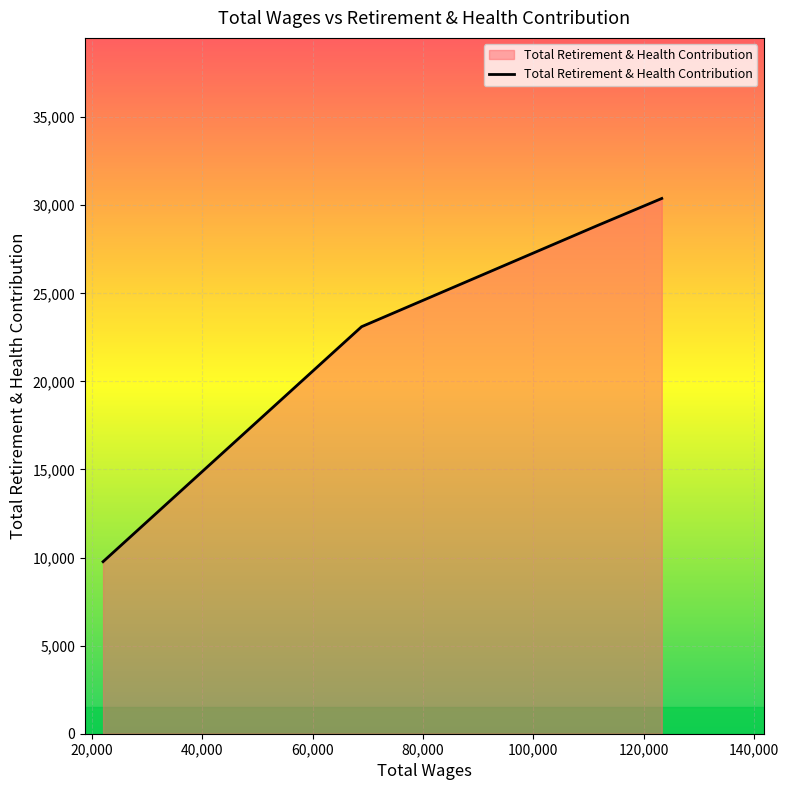

True or false: the data has more than 2 interior local peaks.

False